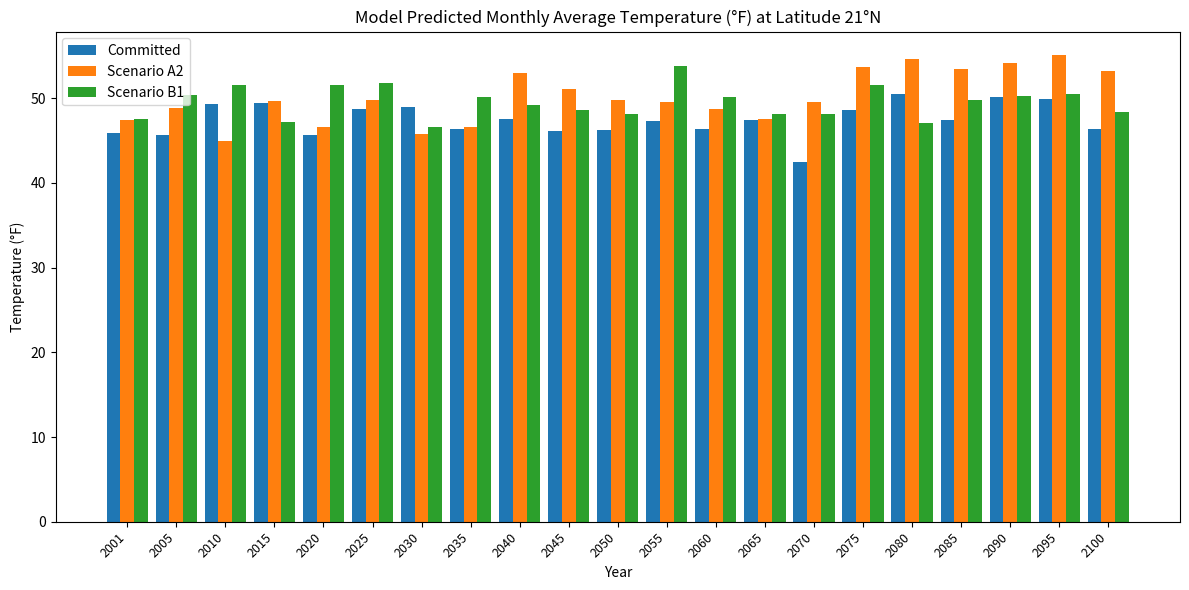

What is the value of the Scenario B1 bar at the 9th from the left?

49.2